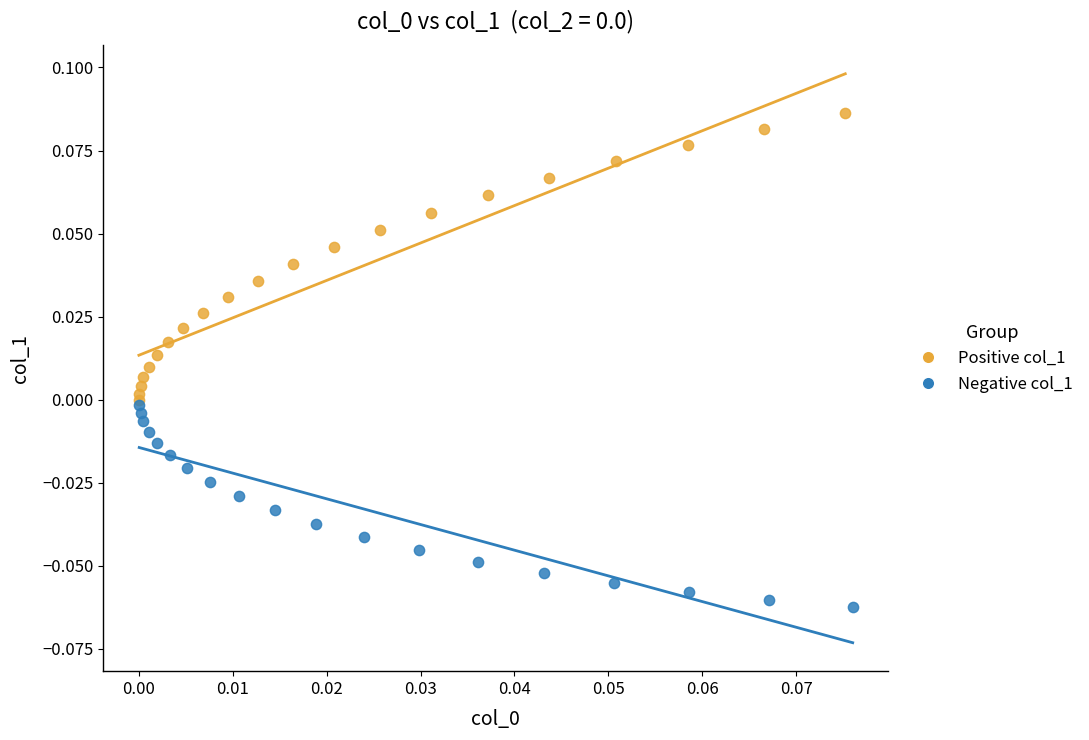

Which series reaches the maximum Y coordinate?

Positive col_1